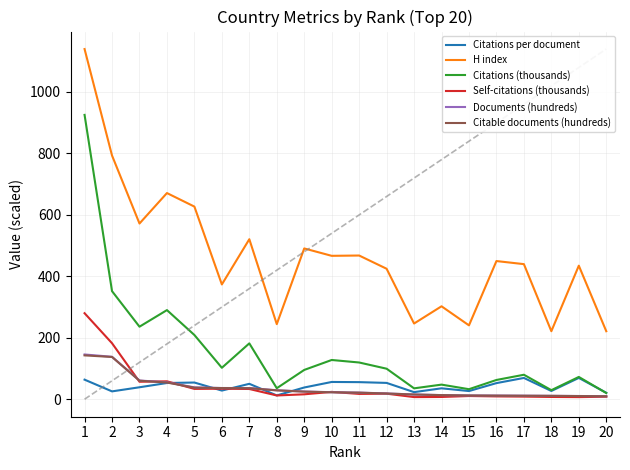

What is the difference between the maximum and minimum values in the Citations per document series?

56.9